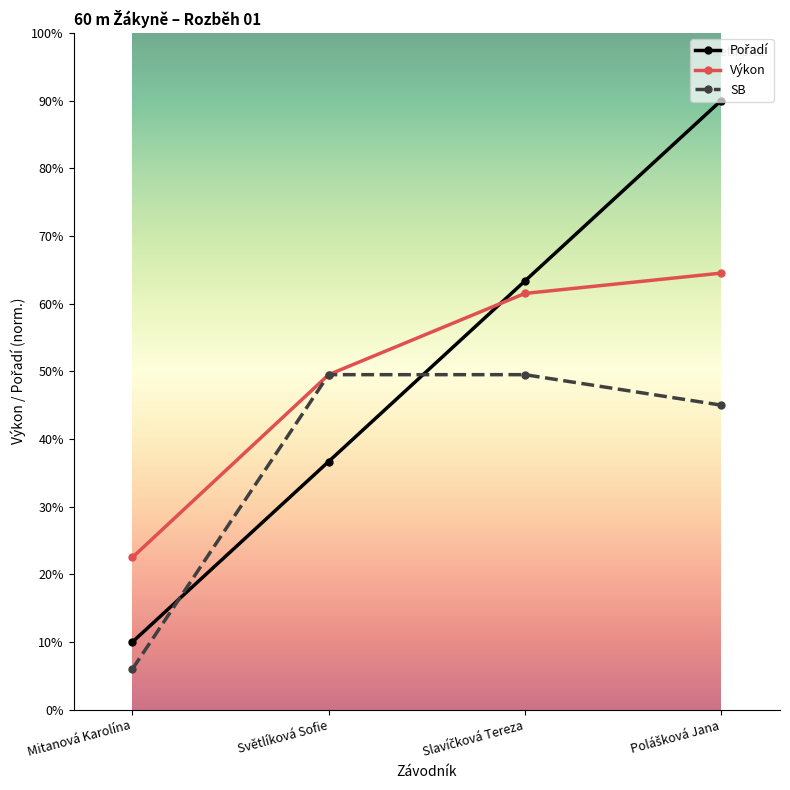

Is this an area chart (filled region under the line)?

No